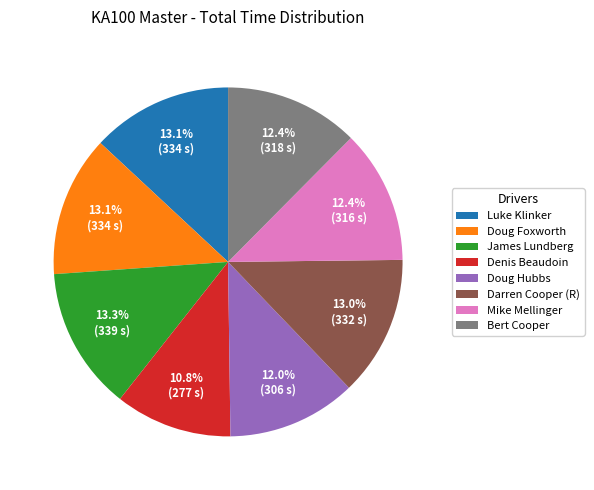

Which slice is the smallest?

Denis Beaudoin